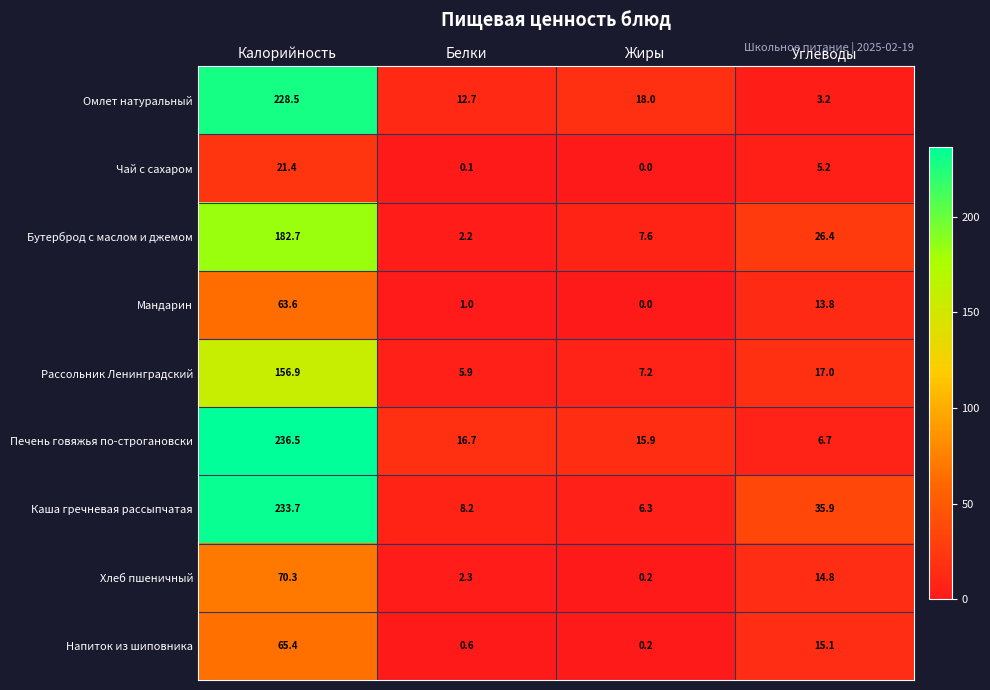

What is the difference between the maximum and minimum values in the Напиток из шиповника series?

65.2